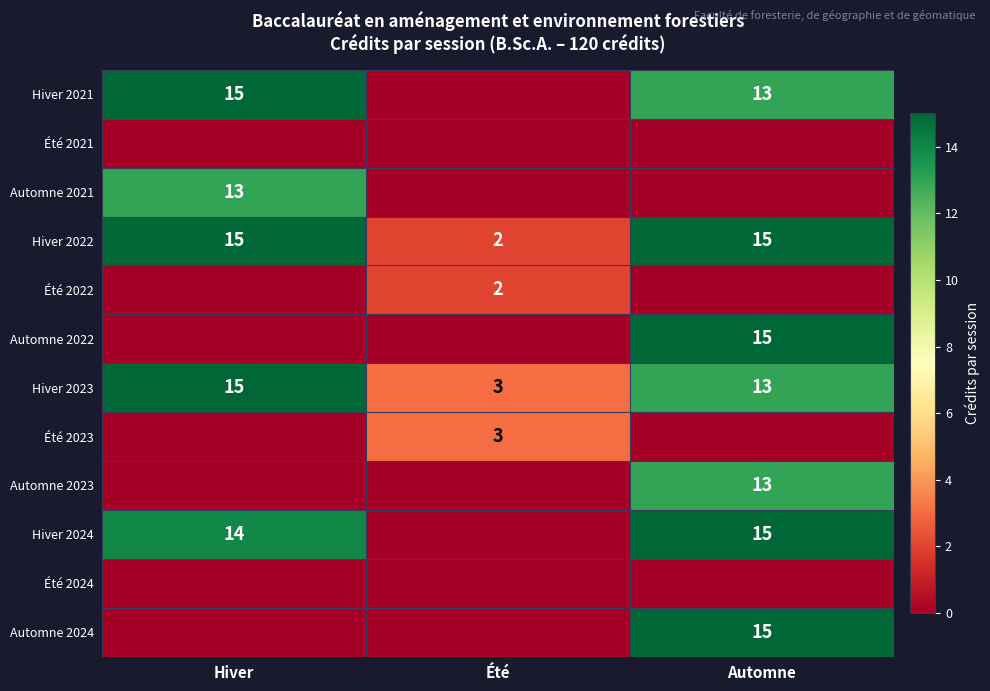

What is the difference between the Hiver 2022 values at Été and Automne?

13